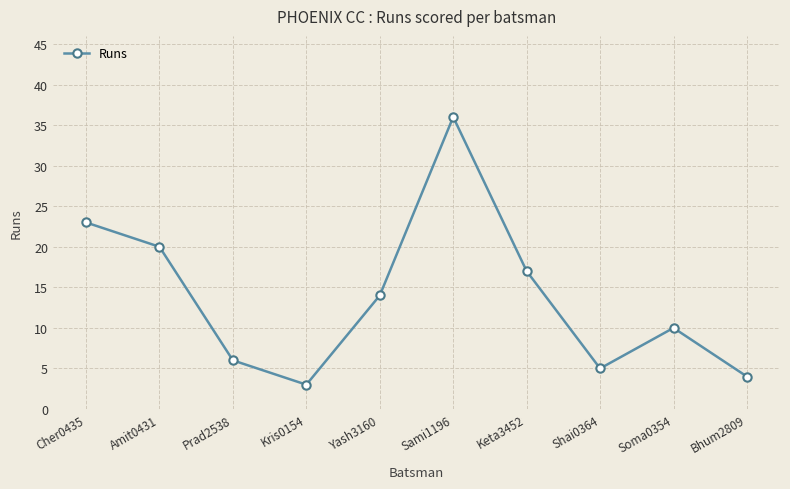

What is the label of the 4th point from the right?

Keta3452